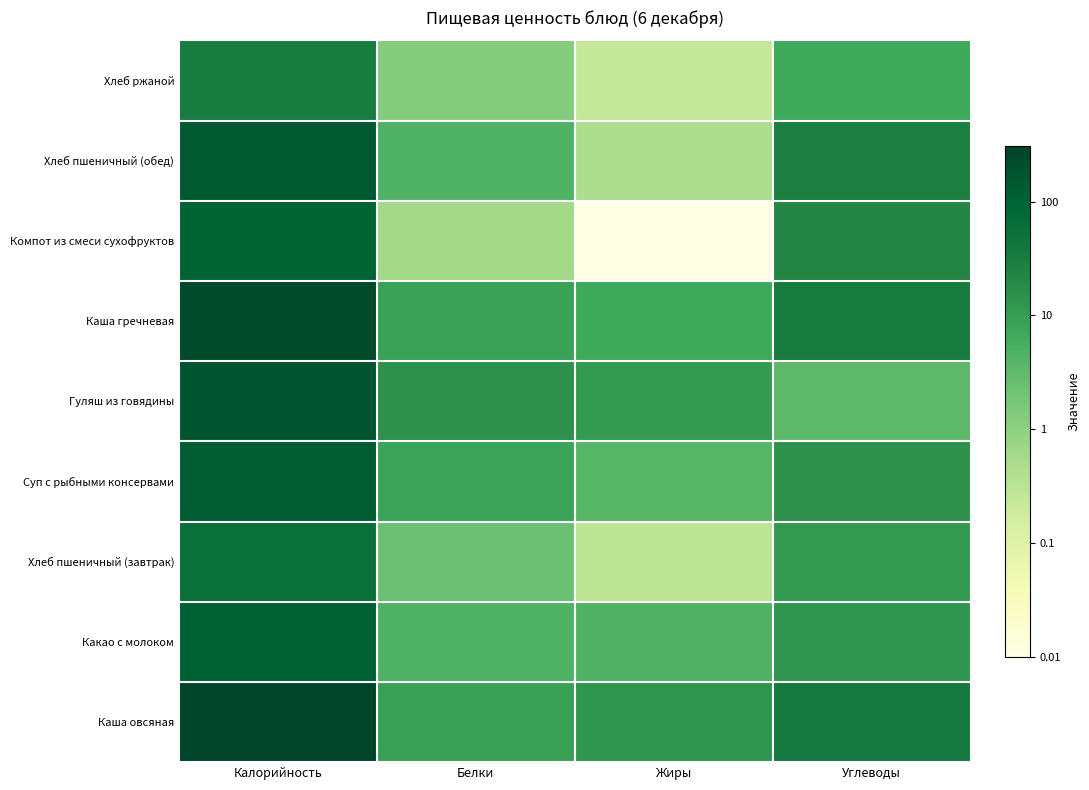

Reading left to right, transcribe all the data shown in this chart.

Каша овсяная: Калорийность=2.5	Белки=0.9	Жиры=1.1	Углеводы=1.6
Какао с молоком: Калорийность=2.0	Белки=0.7	Жиры=0.6	Углеводы=1.1
Хлеб пшеничный (завтрак): Калорийность=1.8	Белки=0.4	Жиры=-0.5	Углеводы=1.1
Суп с рыбными консервами: Калорийность=2.1	Белки=0.9	Жиры=0.6	Углеводы=1.2
Гуляш из говядины: Калорийность=2.2	Белки=1.1	Жиры=1.0	Углеводы=0.5
Каша гречневая: Калорийность=2.4	Белки=0.9	Жиры=0.8	Углеводы=1.6
Компот из смеси сухофруктов: Калорийность=2.0	Белки=-0.2	Жиры=-2.0	Углеводы=1.4
Хлеб пшеничный (обед): Калорийность=2.1	Белки=0.7	Жиры=-0.3	Углеводы=1.5
Хлеб ржаной: Калорийность=1.5	Белки=0.1	Жиры=-0.6	Углеводы=0.8